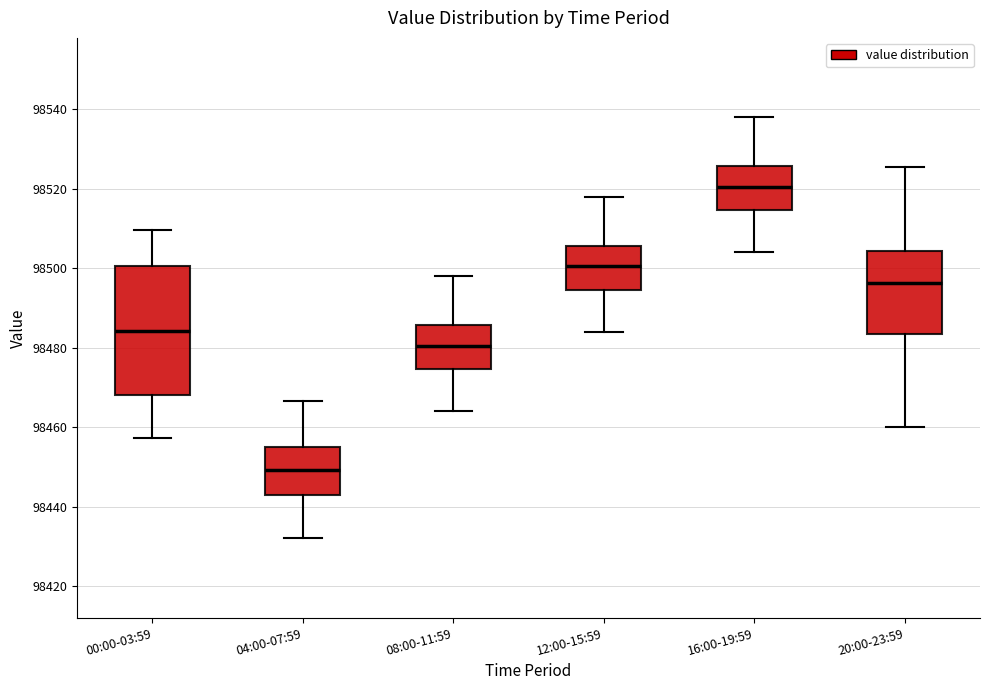

Which box has the highest median line?

16:00-19:59